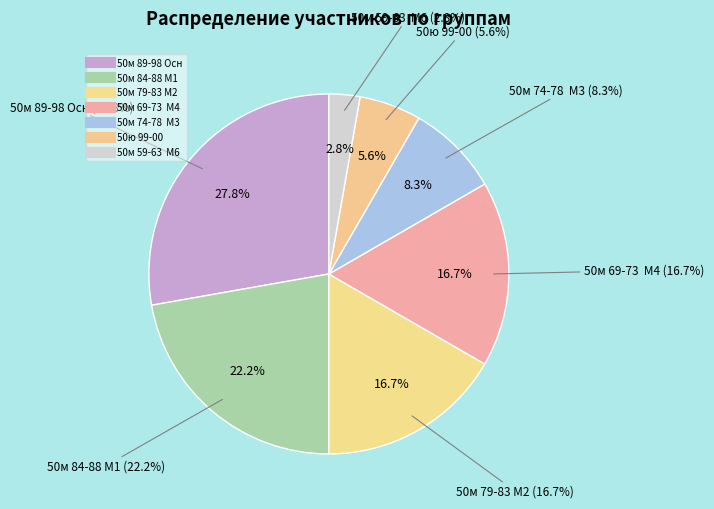

What percentage is the 50м 89-98 Осн slice, to the nearest percent?

28%